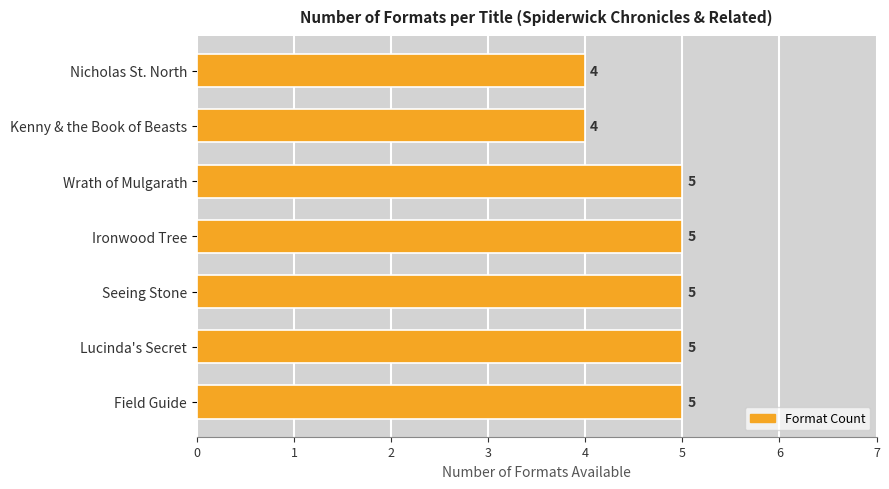

What is the smallest value displayed?

4